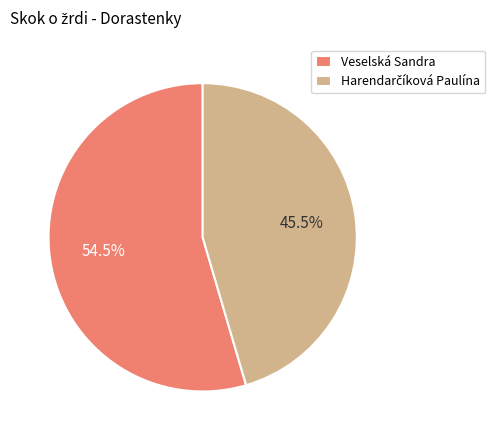

What portion of the pie excludes Veselská Sandra?

45.5%